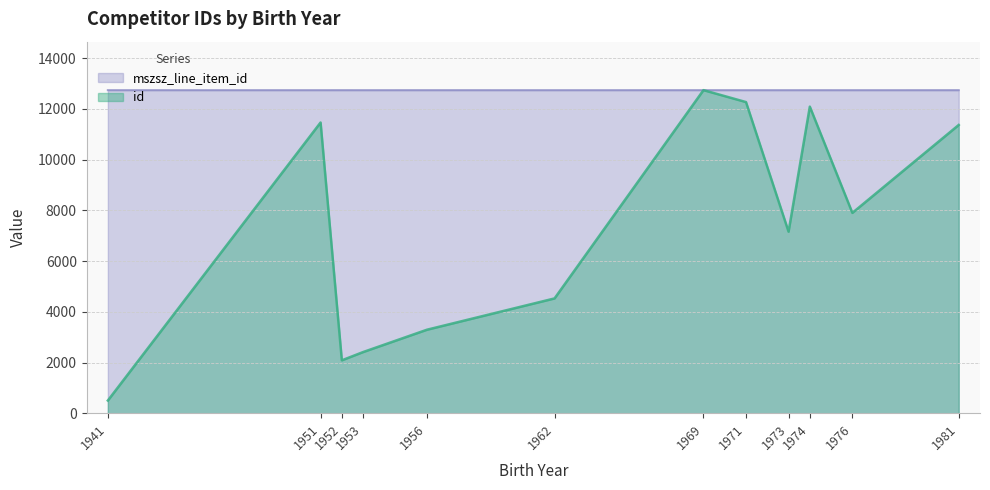

What is the minimum value for id?

502.0